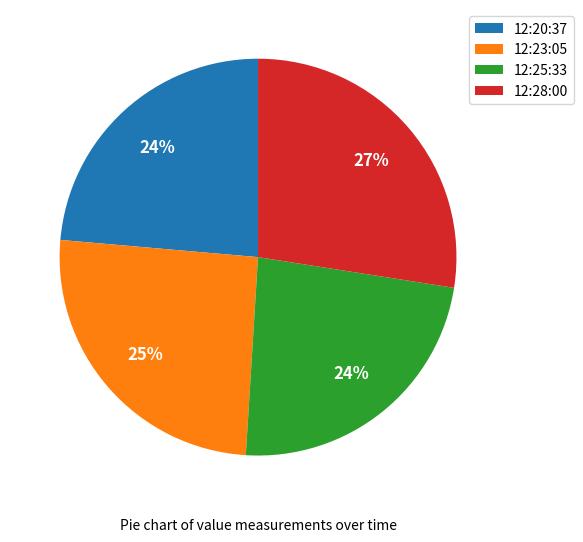

To the nearest percent, what percentage of the pie is 12:23:05?

25%